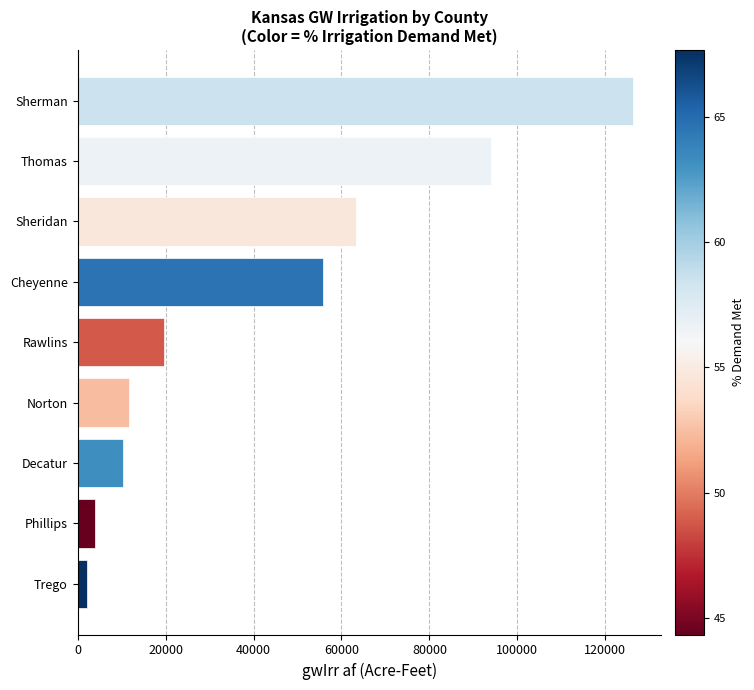

Approximately how many times larger is the value at Cheyenne compared to Sheridan?

0.9